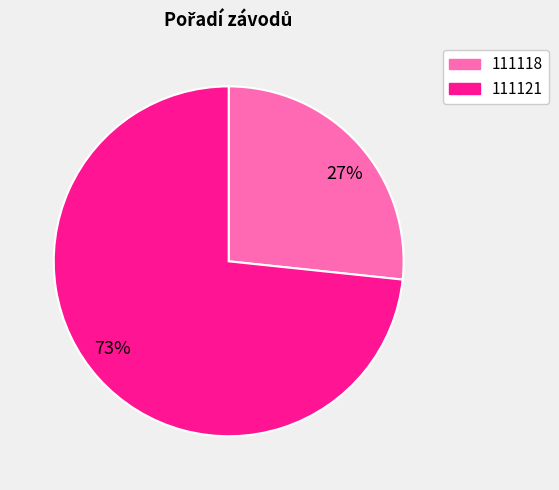

Count the number of slices in the pie.

2